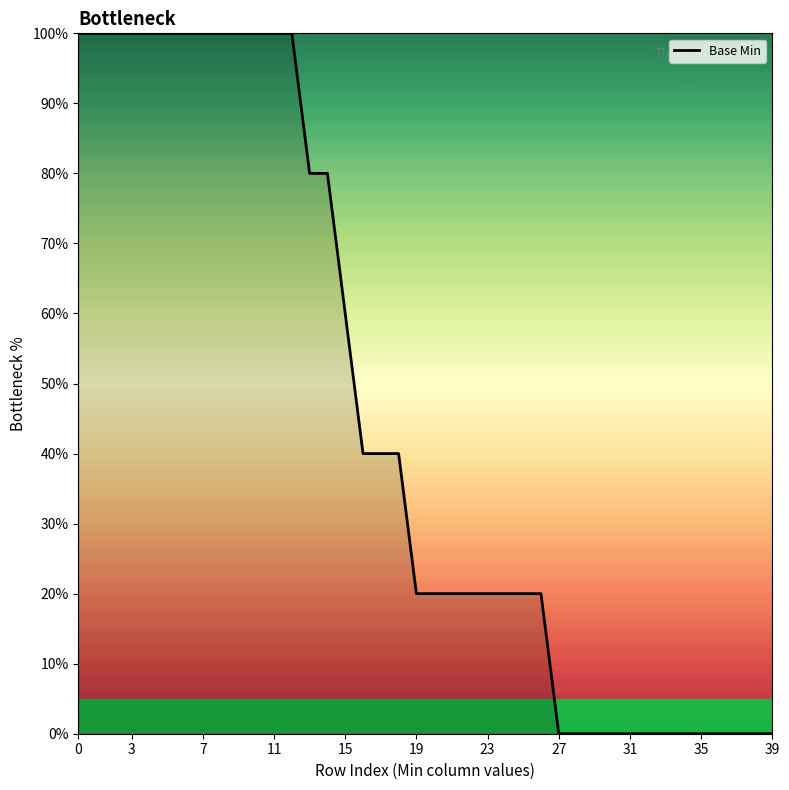

What is the difference between the maximum and minimum values?

100